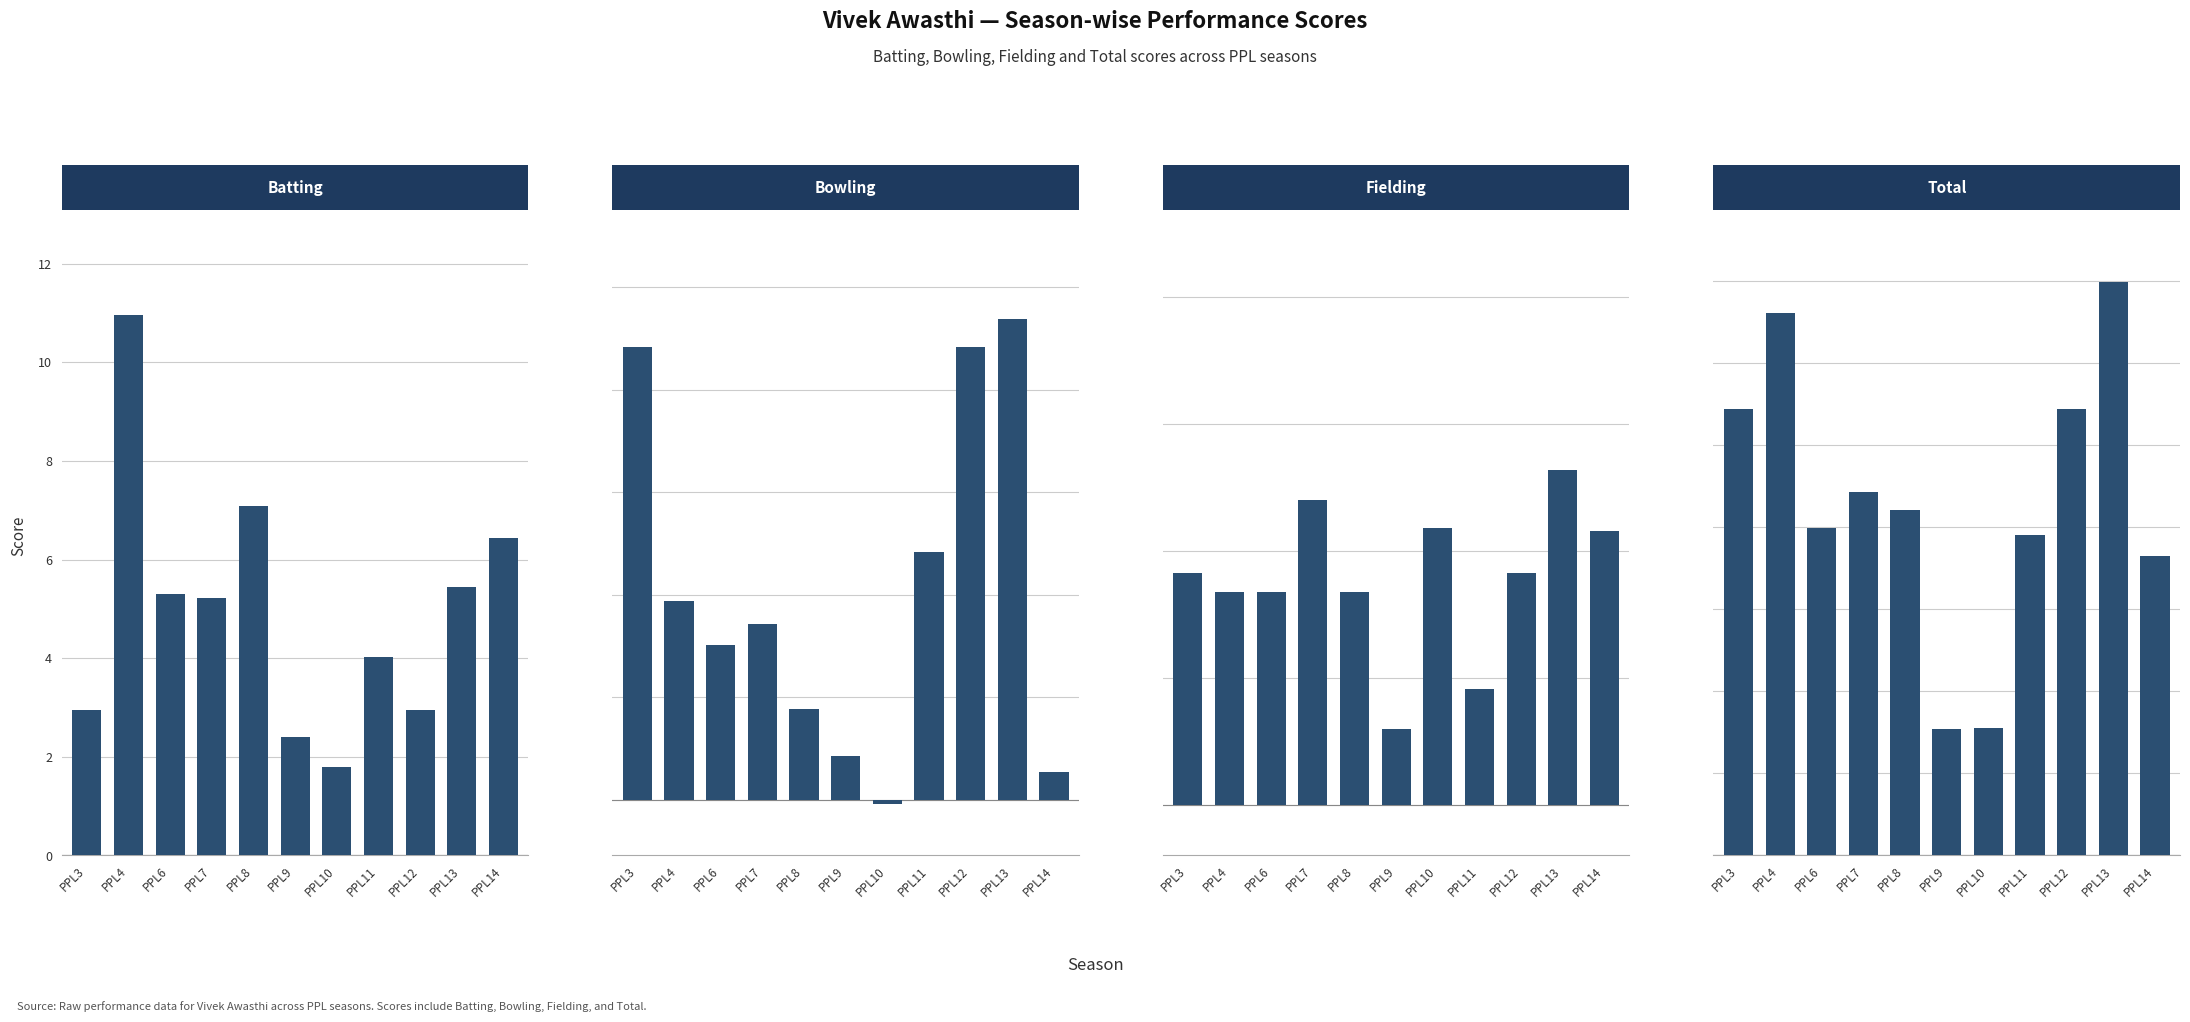

What is the value of the Total bar at the 4th from the left?

11.1